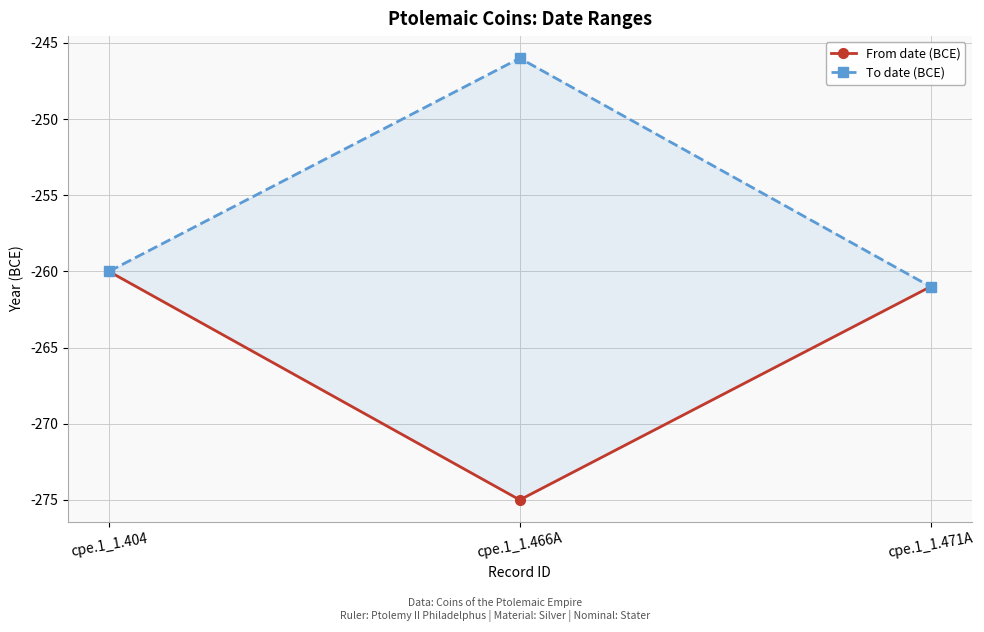

What is the minimum value shown in the chart?

-275